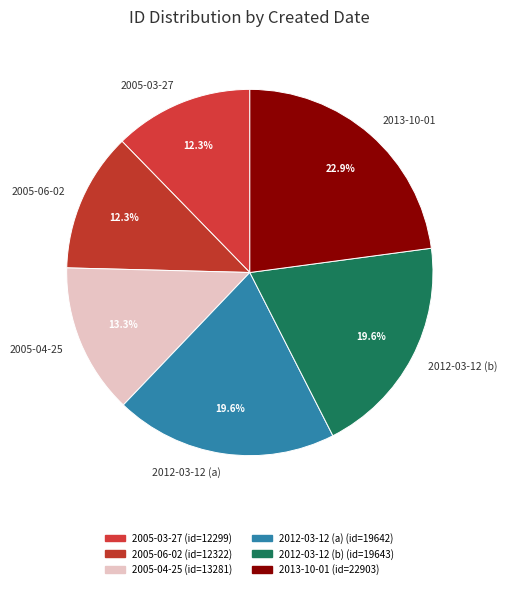

Is it true that 2005-04-25 is 13% of the pie?

True